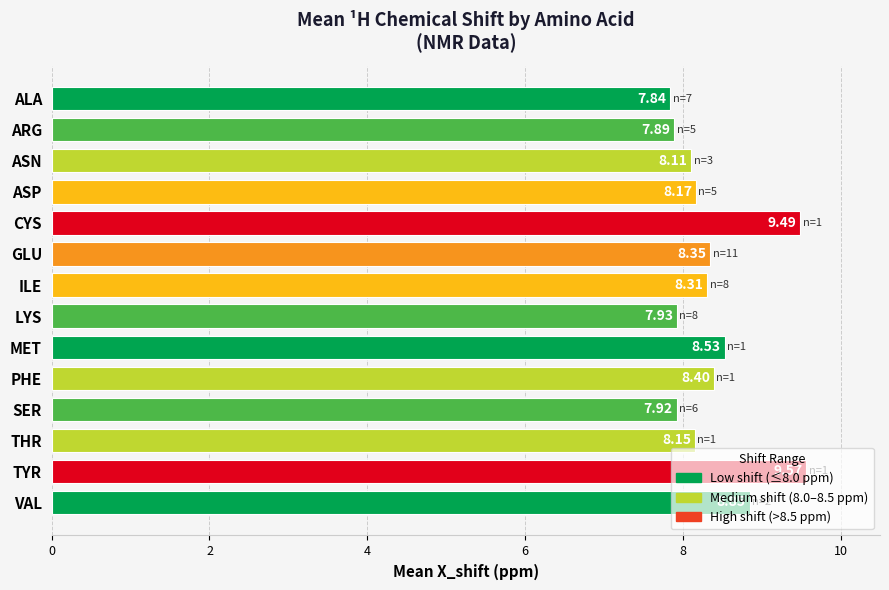

At which label is the value closest to 8?

LYS